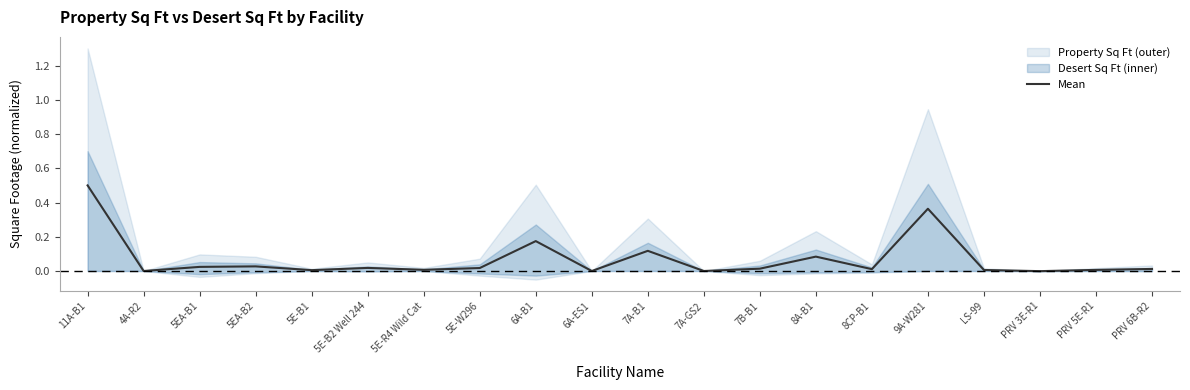

What value does the data have at 9A-W281?

0.4